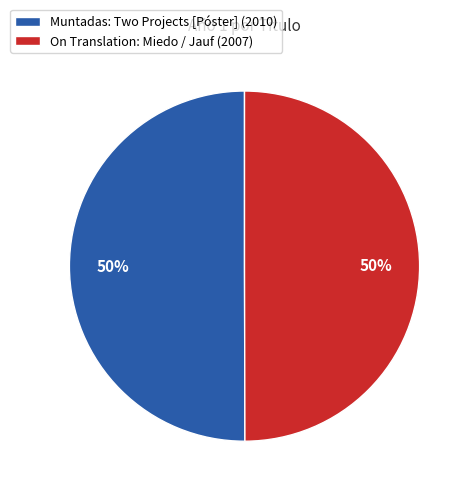

Approximately how many times larger is the value at On Translation: Miedo / Jauf (2007) compared to Muntadas: Two Projects [Póster] (2010)?

1.0